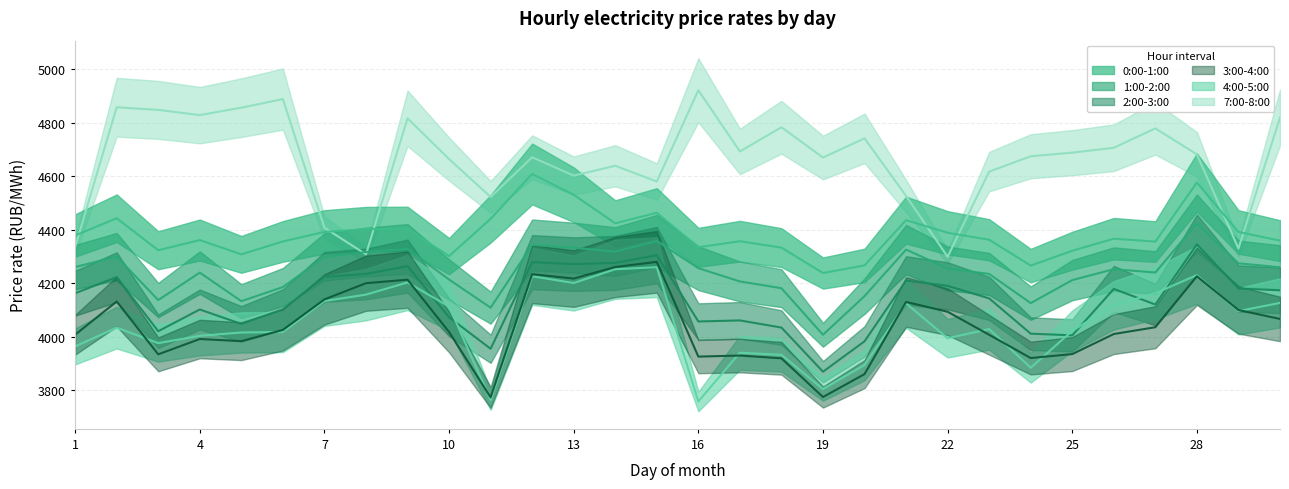

Which series has the largest total across all categories?

7:00-8:00